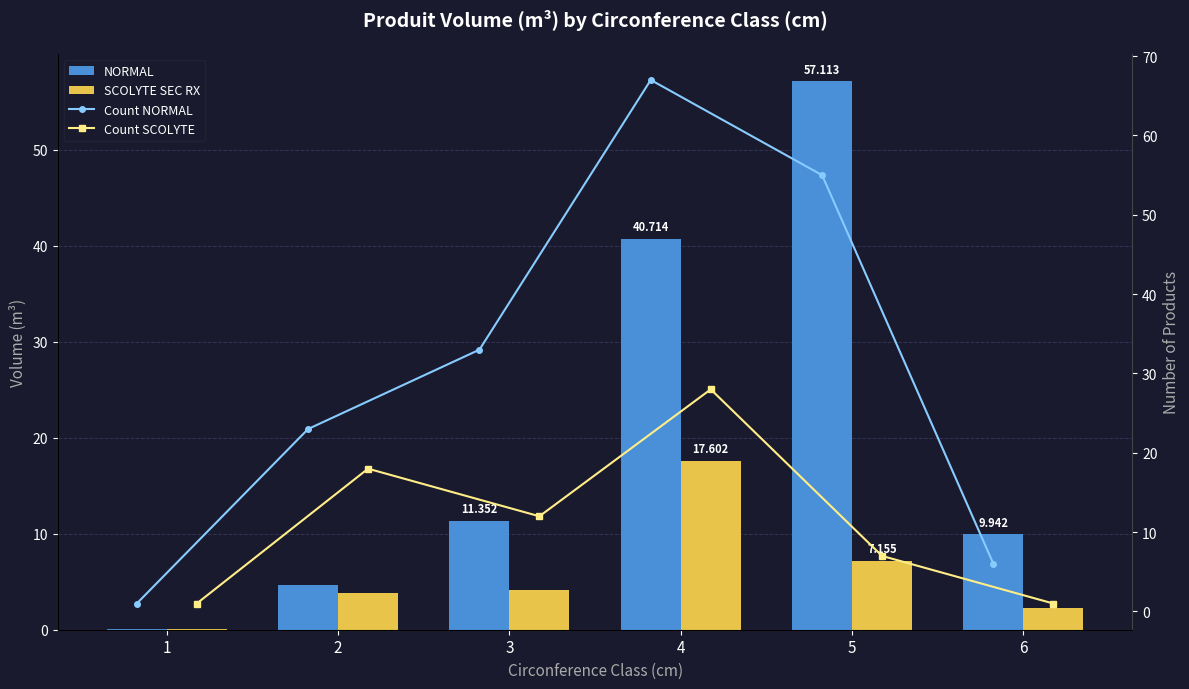

At which label does Count SCOLYTE reach its peak?

4